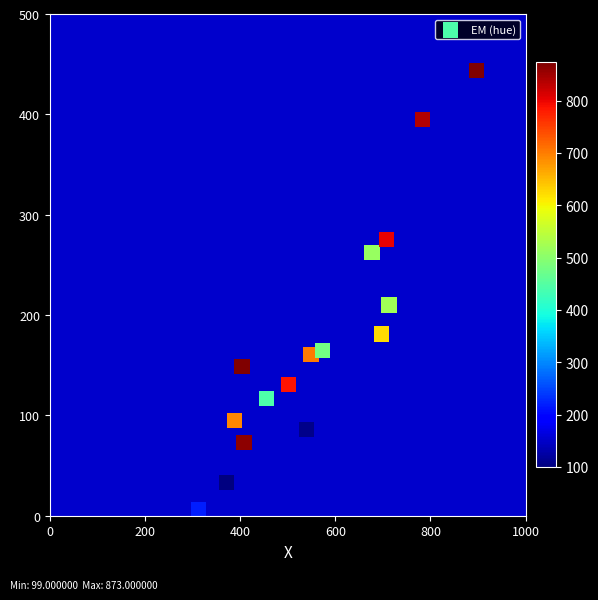

What Y value in the scatter plot is closest to 225?

210